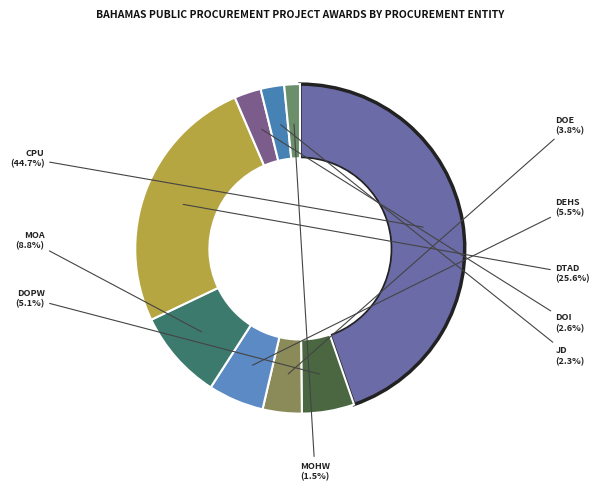

How many segments does this pie chart have?

9